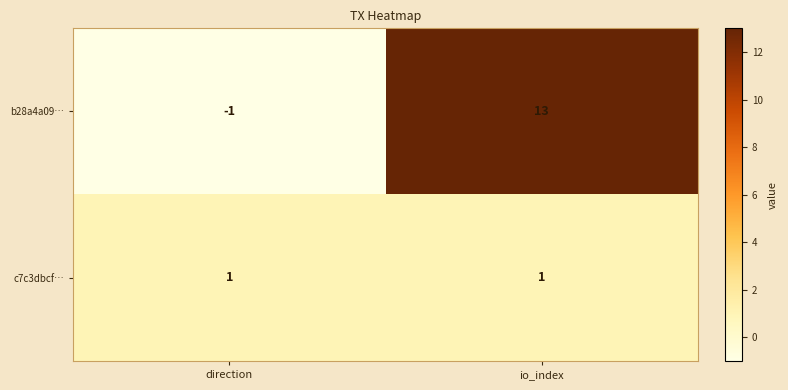

True or false: b28a4a09… has a value of 5 at io_index.

False